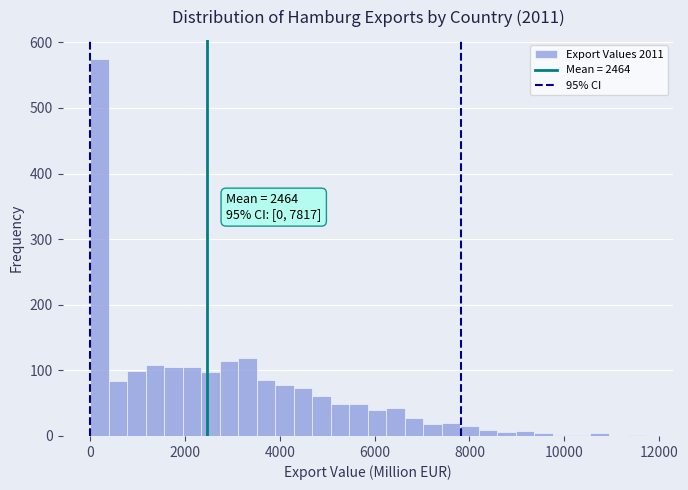

Around what value on the x-axis is the tallest bar? Give the approximate position of its centre, as read against the axis.

200